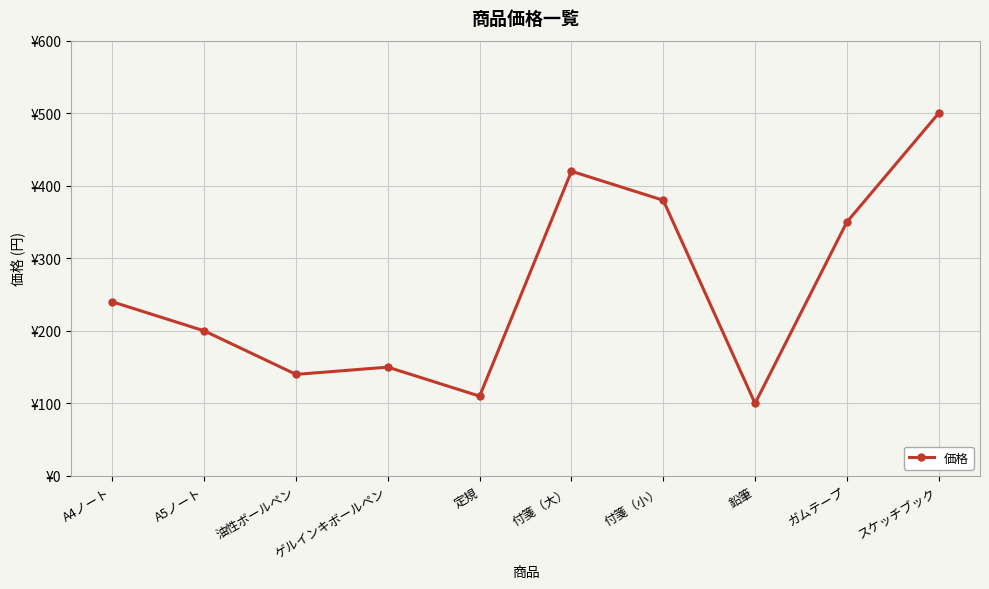

What is the difference between the maximum and minimum values?

400